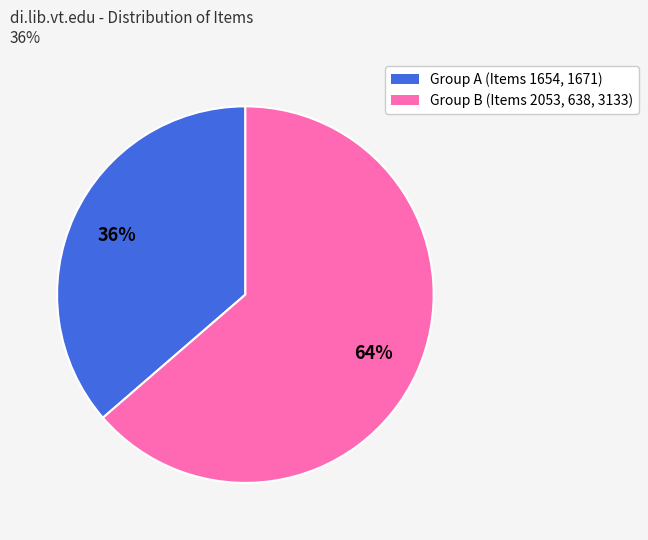

How many slices are in this pie chart?

2